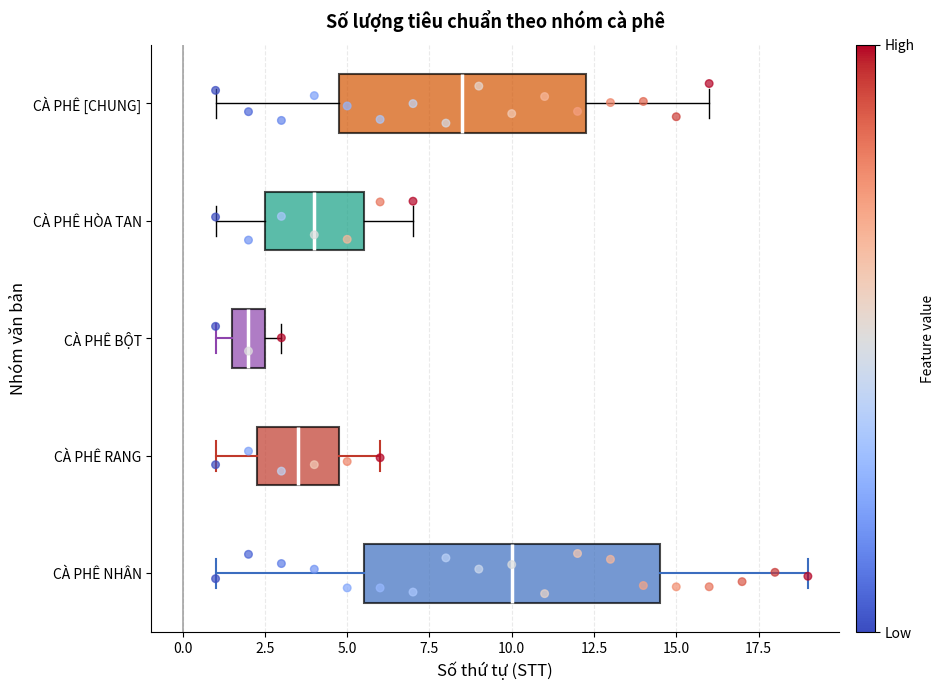

Which box has the furthest to the left median line?

CÀ PHÊ BỘT